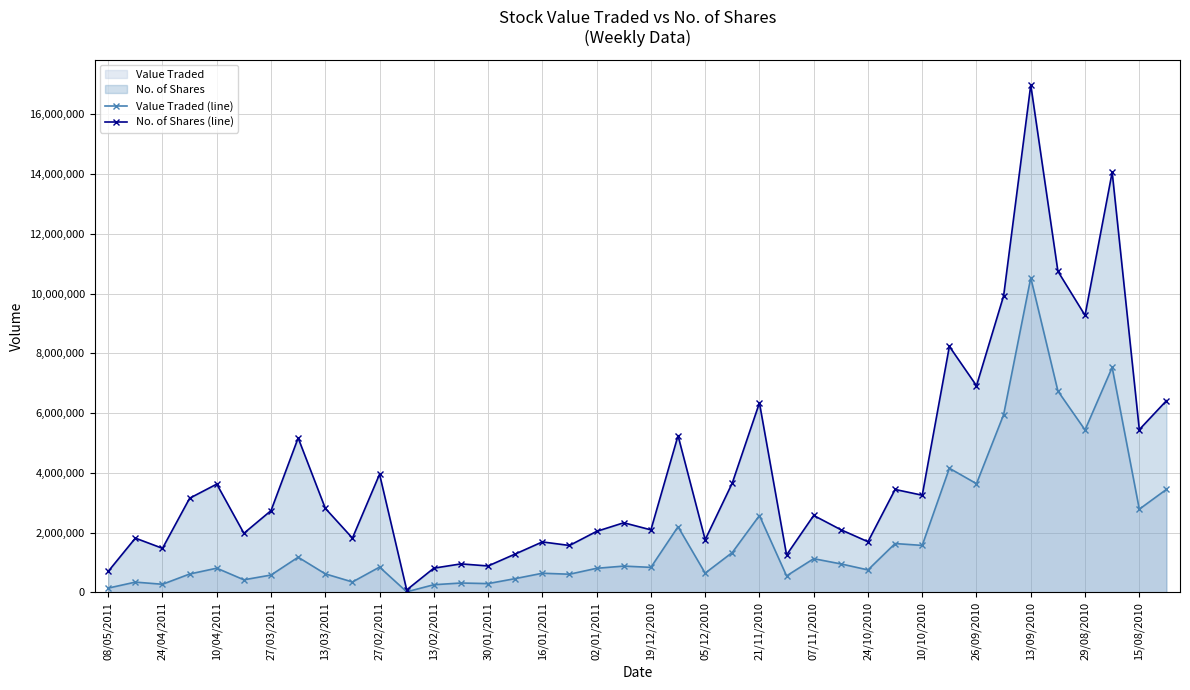

At 29/08/2010, list the series in order from smallest to largest.

Value Traded (line), No. of Shares (line)